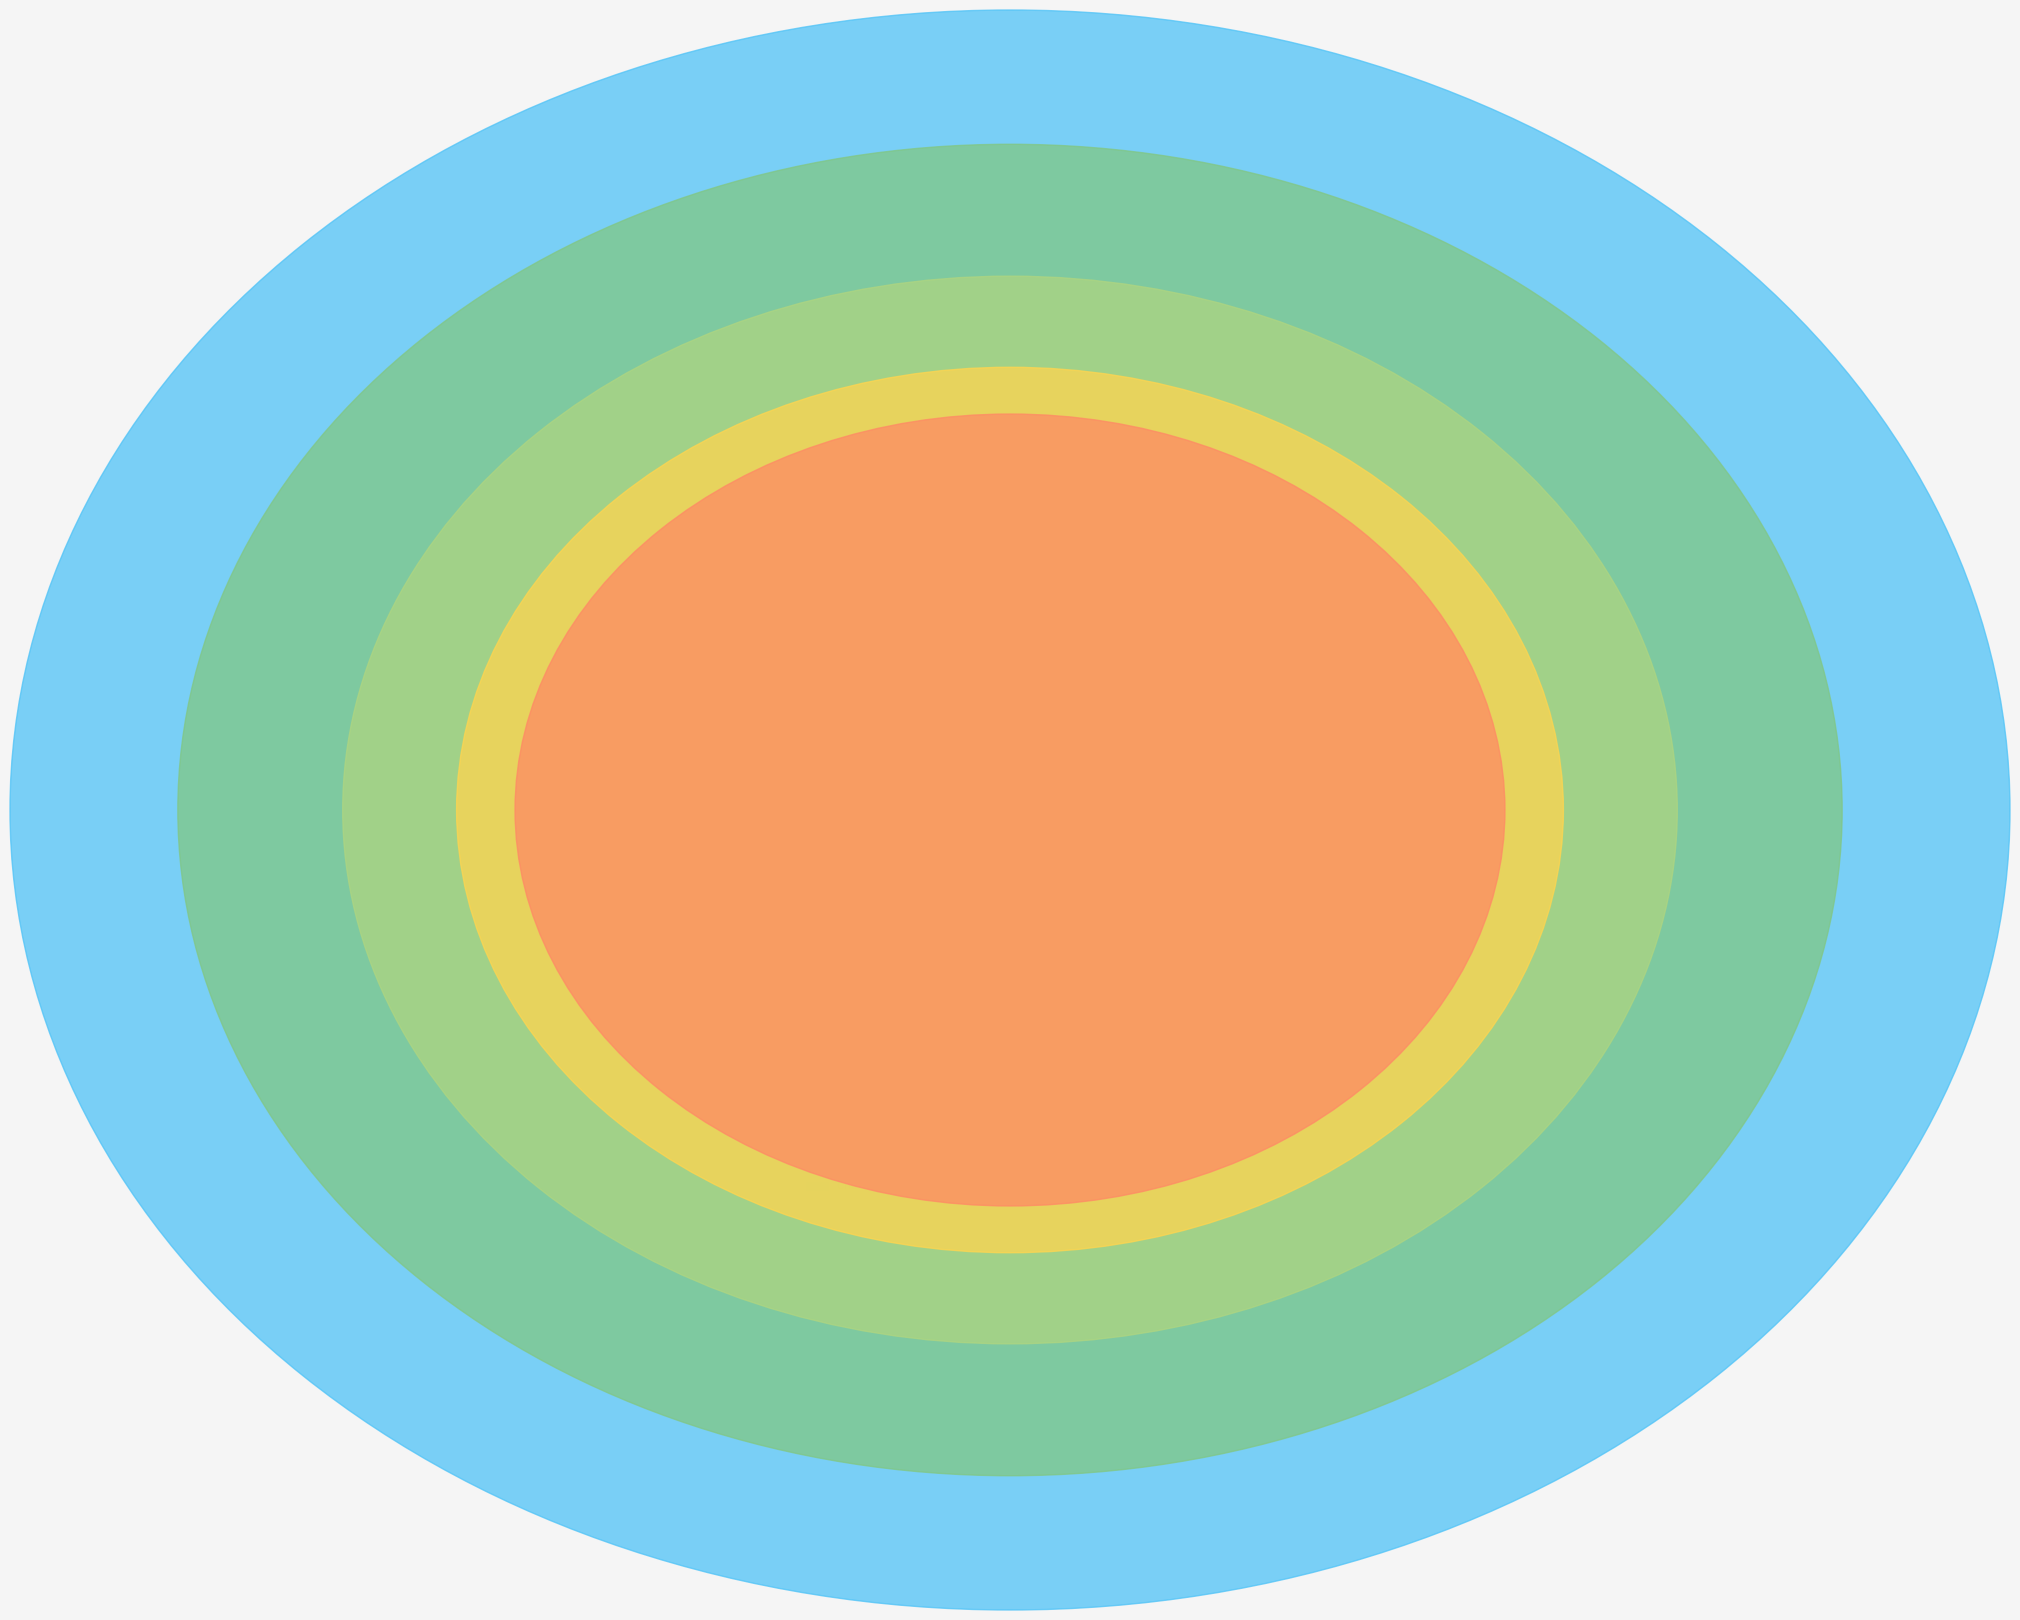

Is the sum of Moral Majority, Inc. and Church League of America greater than half?

Yes